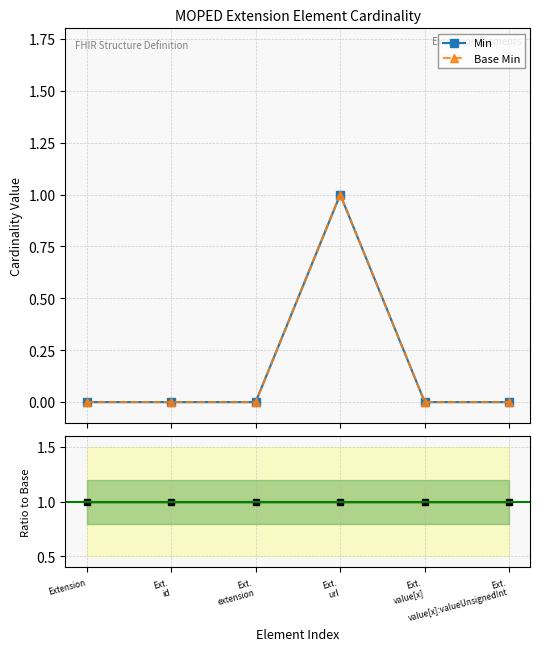

The value of Min at Ext.
value[x] is 0. True or false?

False